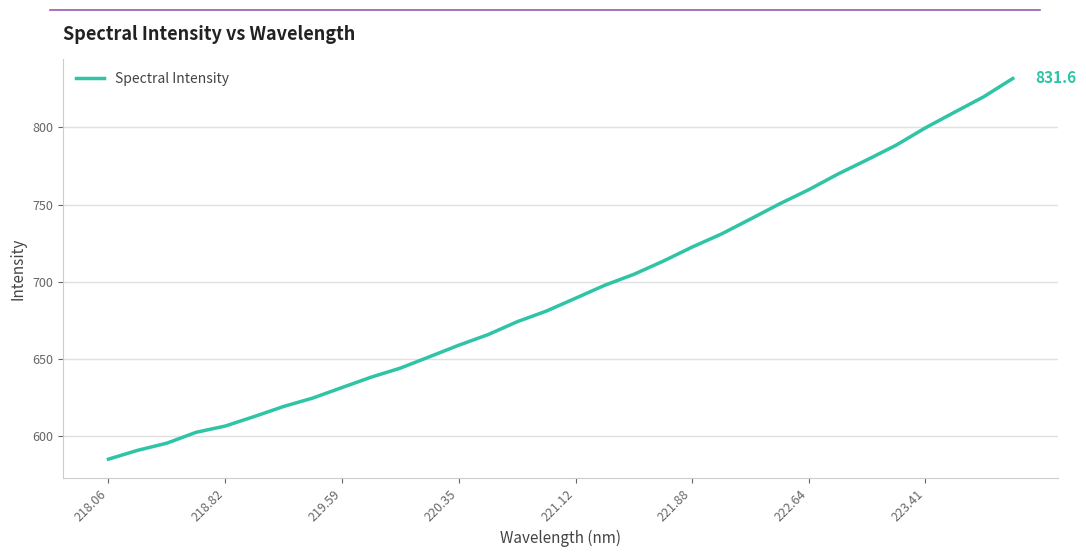

What is the minimum value shown in the chart?

585.2